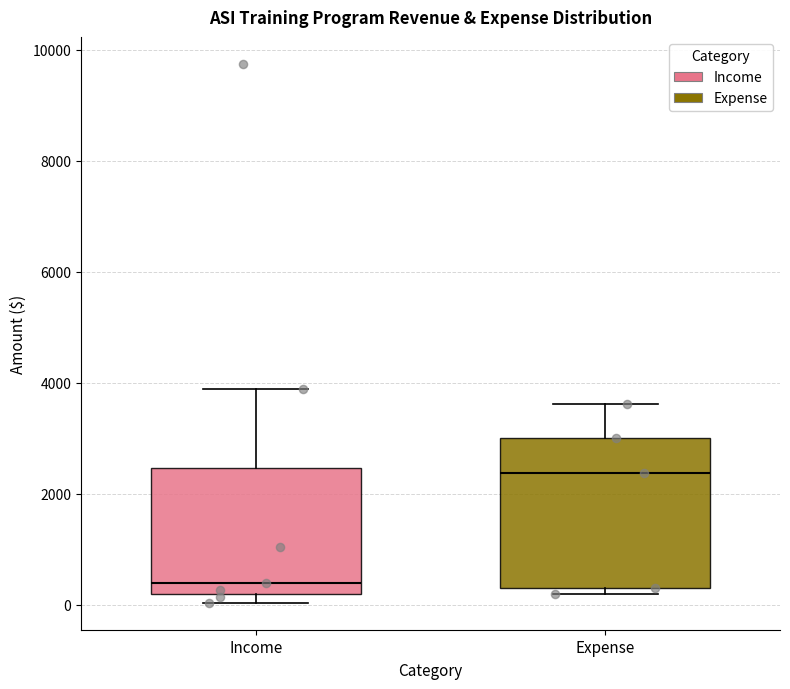

Comparing the boxes themselves (not the whiskers), which one is the tallest?

Expense